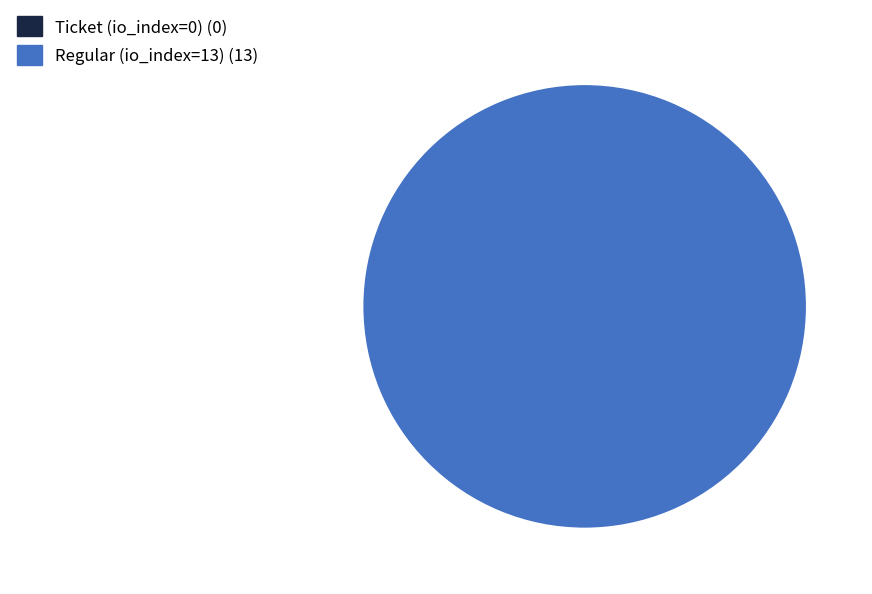

The Regular (io_index=13) slice represents 99% of the pie. True or false?

False